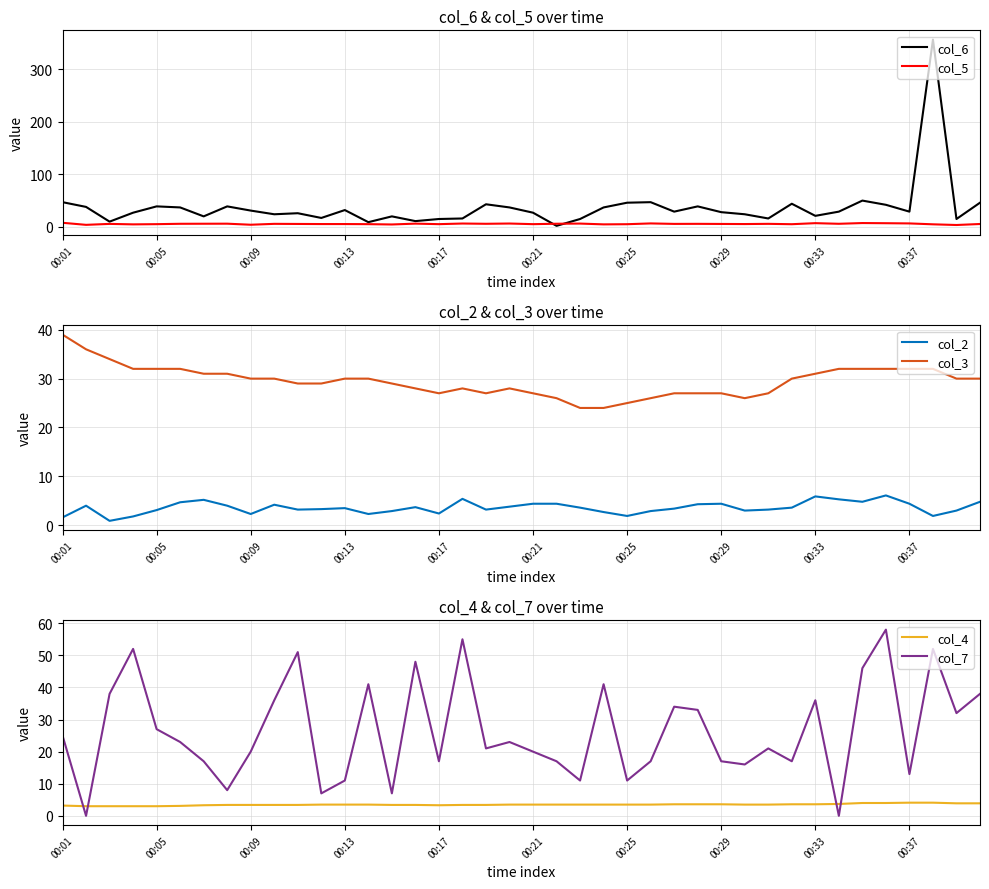

What is the total value across all series at 15?

100.3